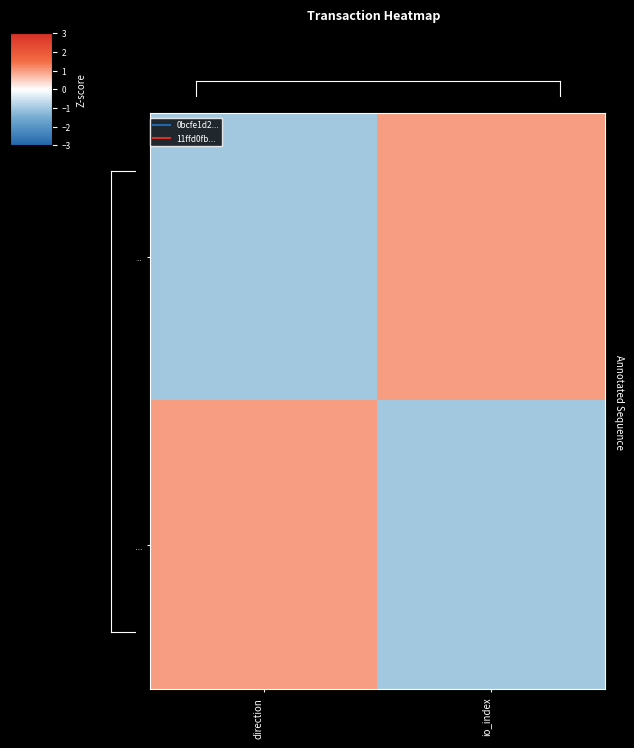

Reading left to right, list all the values displayed in this chart.

0bcfe1d2...: direction=-1	io_index=1
11ffd0fb...: direction=1	io_index=-1